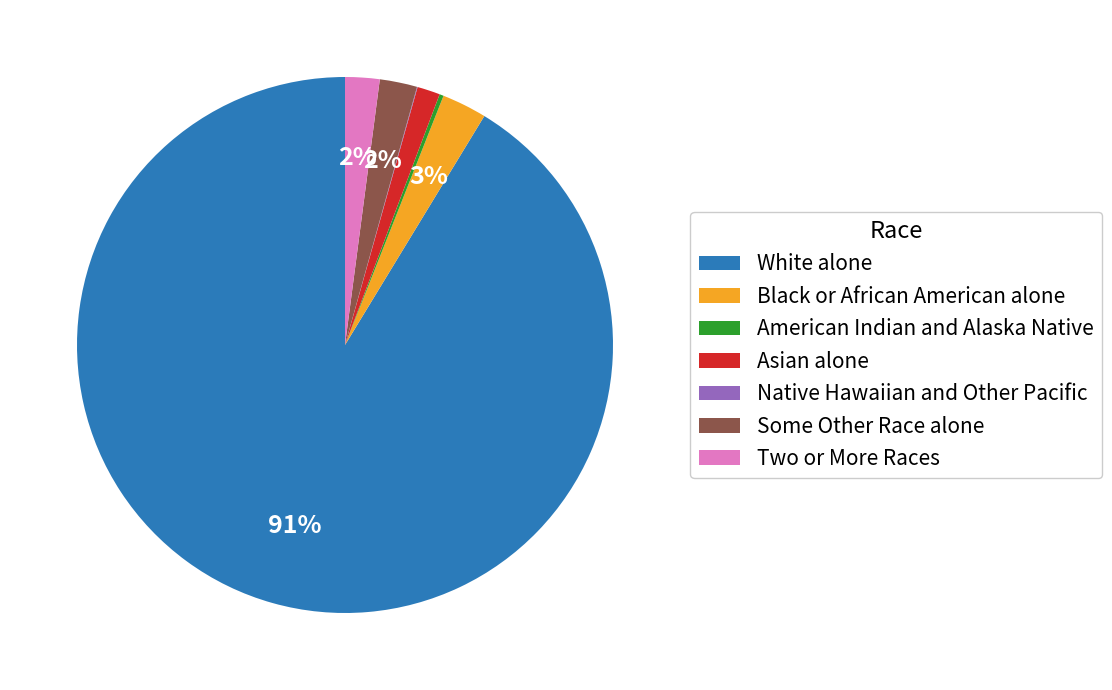

What percentage is the Black or African American alone slice, to the nearest percent?

3%